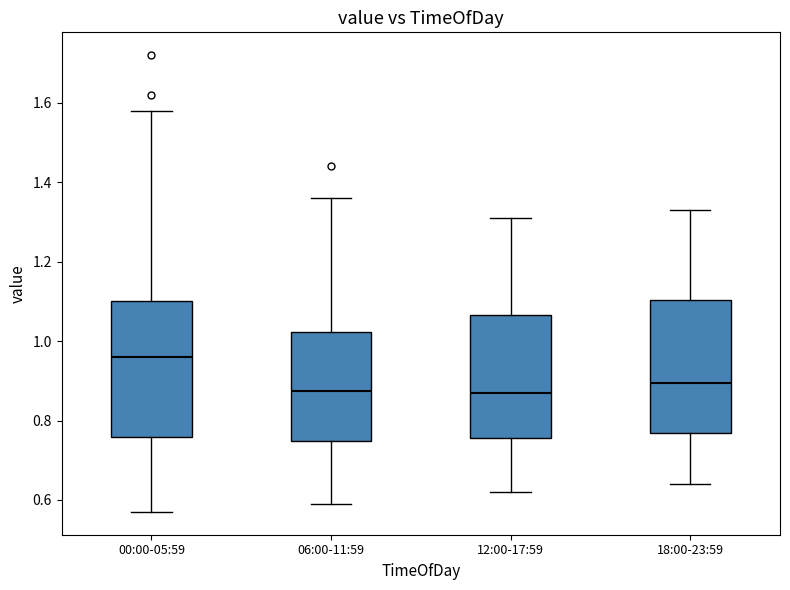

Where is the upper edge of the box for 12:00-17:59 on the y-axis? The values are not printed on the chart, so give them approximately, as read against the axis.

1.06